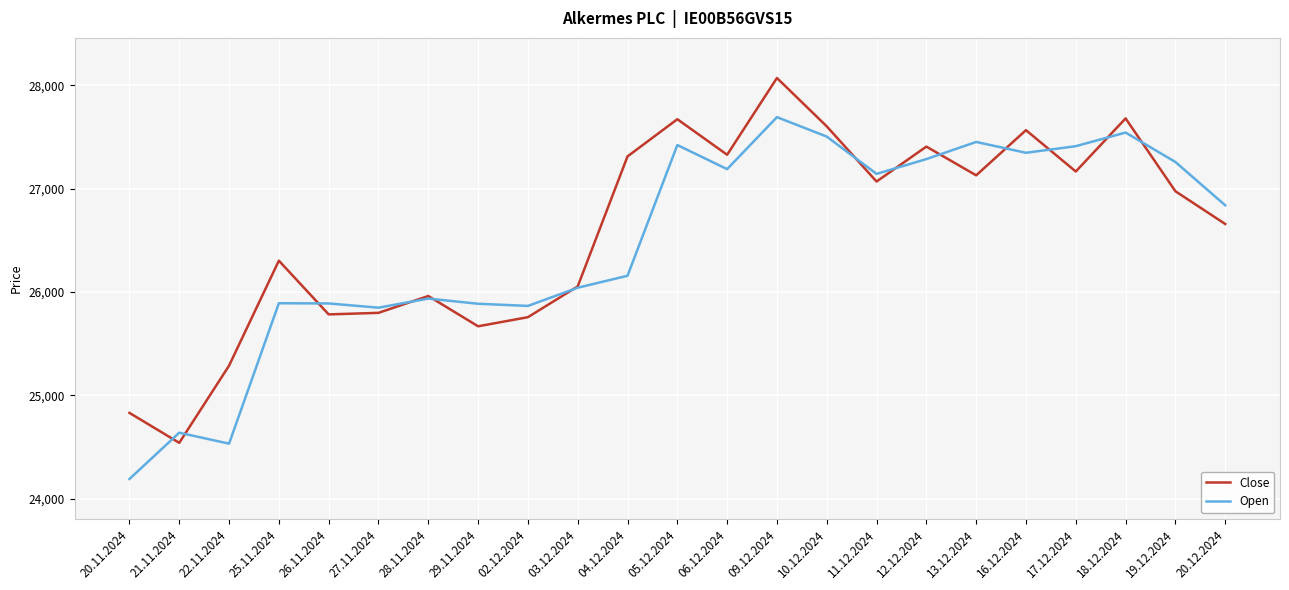

Where is Close nearest to the value 26305?

25.11.2024